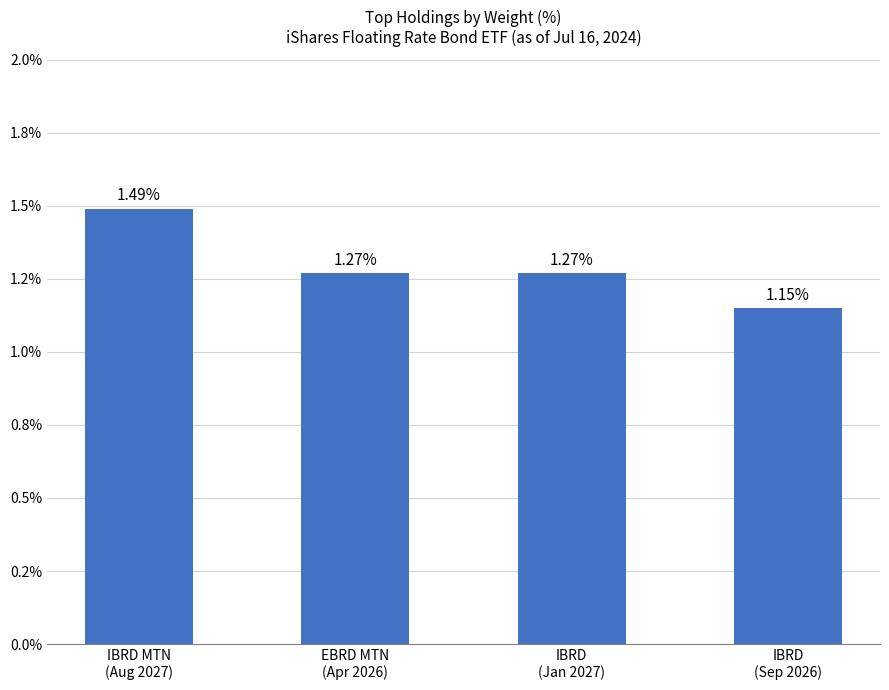

Does the chart contain stacked bars?

No